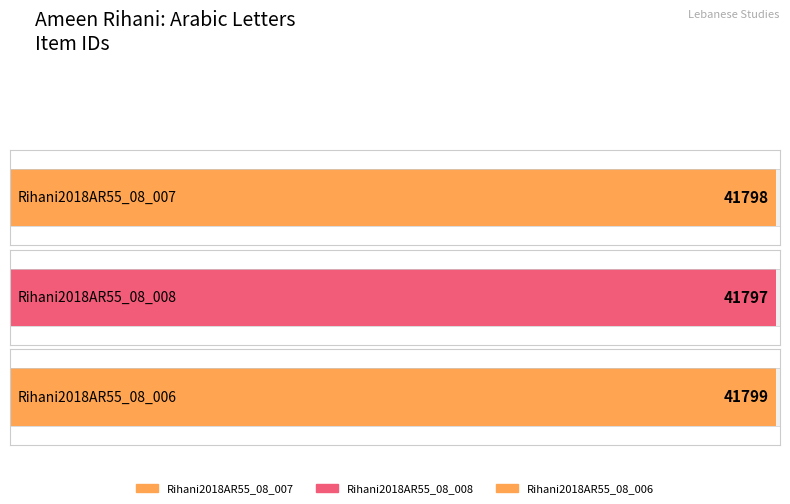

What is the difference between the values at Rihani2018AR55_08_006 and Rihani2018AR55_08_008?

2